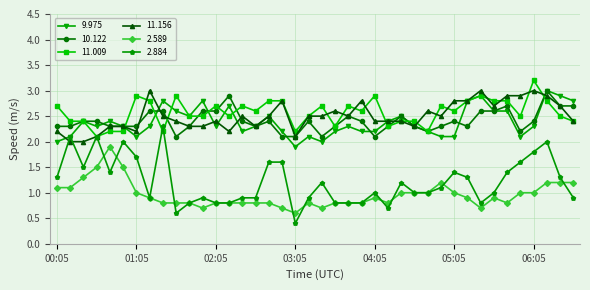

Which series has the widest spread of values?

2.884